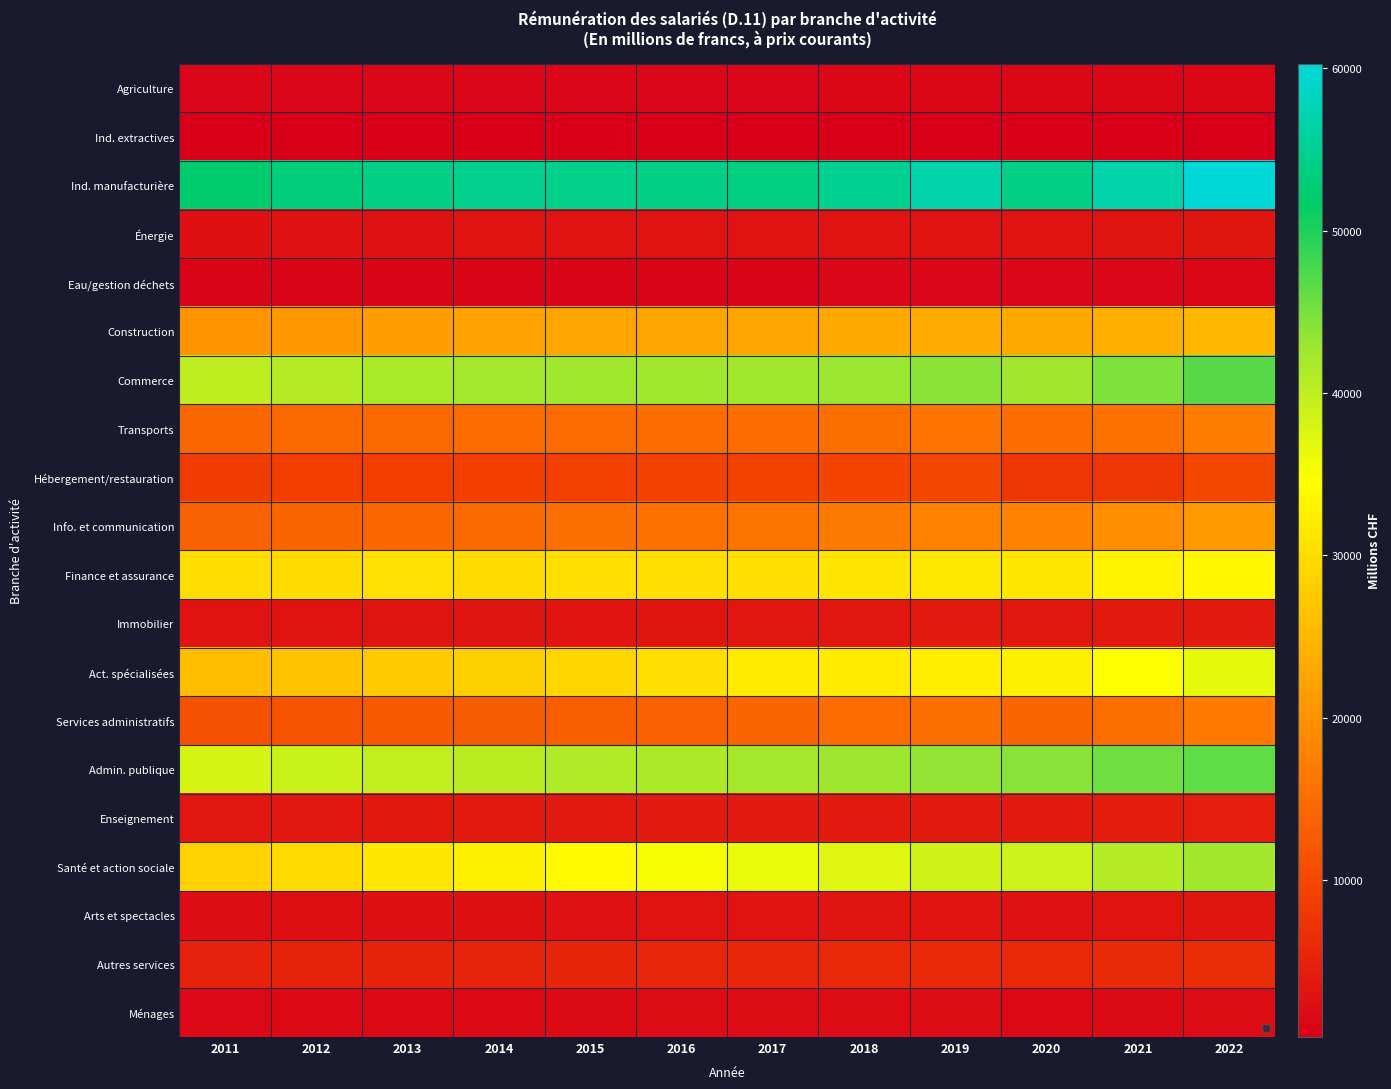

Is the value of Ménages at 2021 greater than the value of Construction at 2016?

No